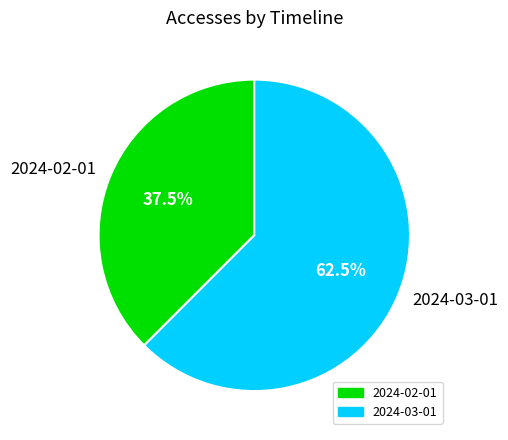

Rank the categories by value from lowest to highest.

2024-02-01, 2024-03-01